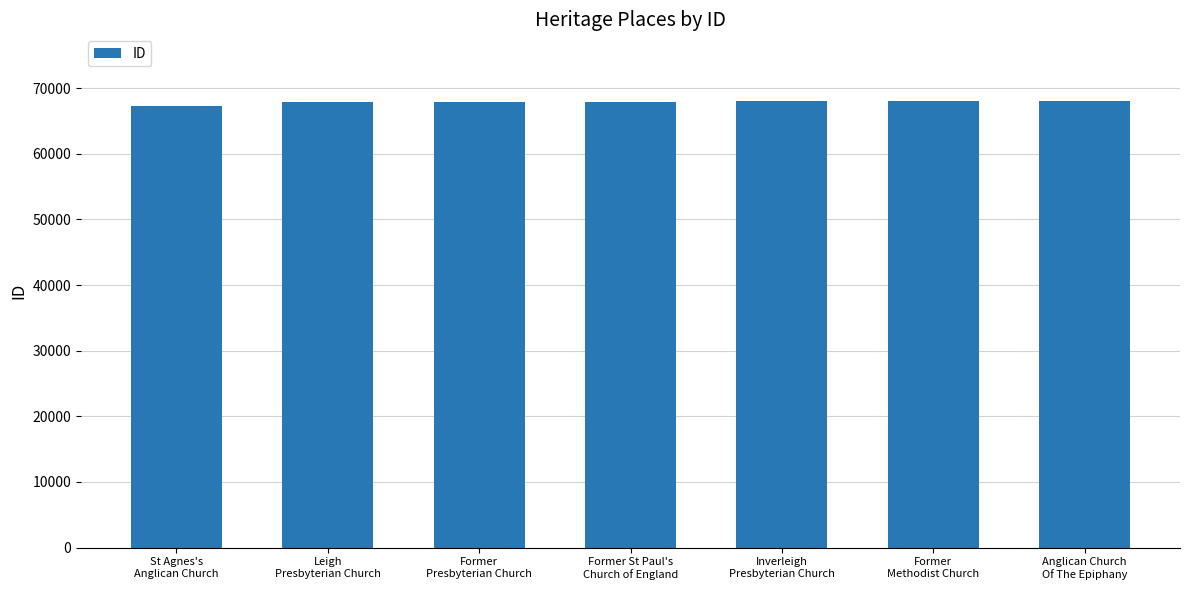

True or false: the data shows 67898 at Former
Presbyterian Church.

True